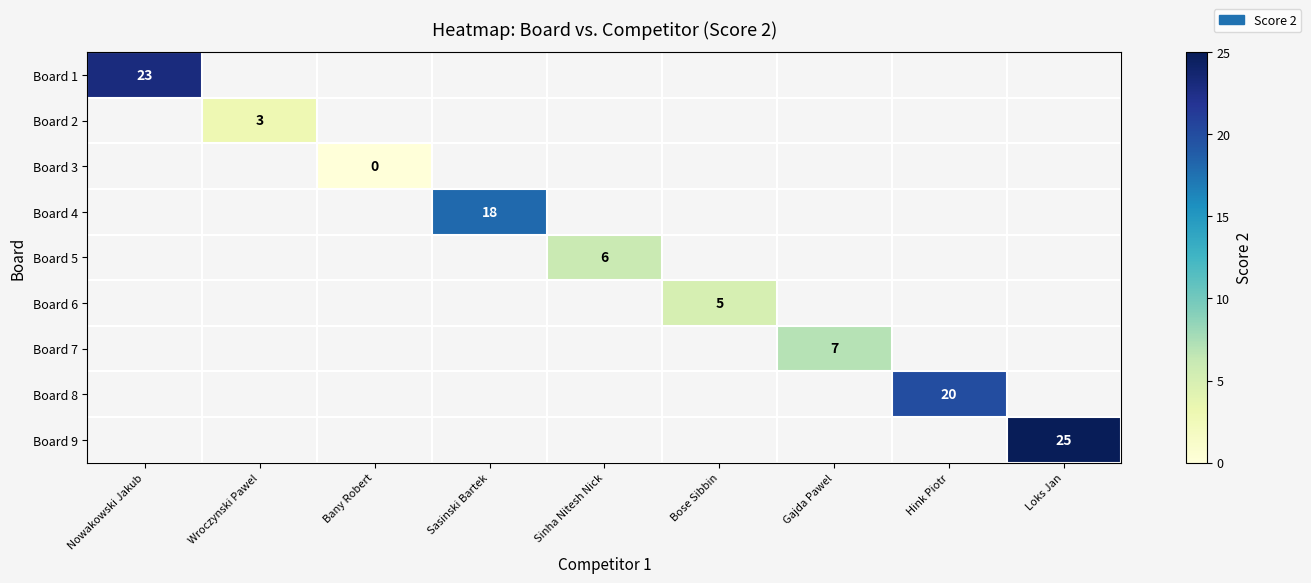

At which label does Board 1 reach its peak?

Nowakowski Jakub